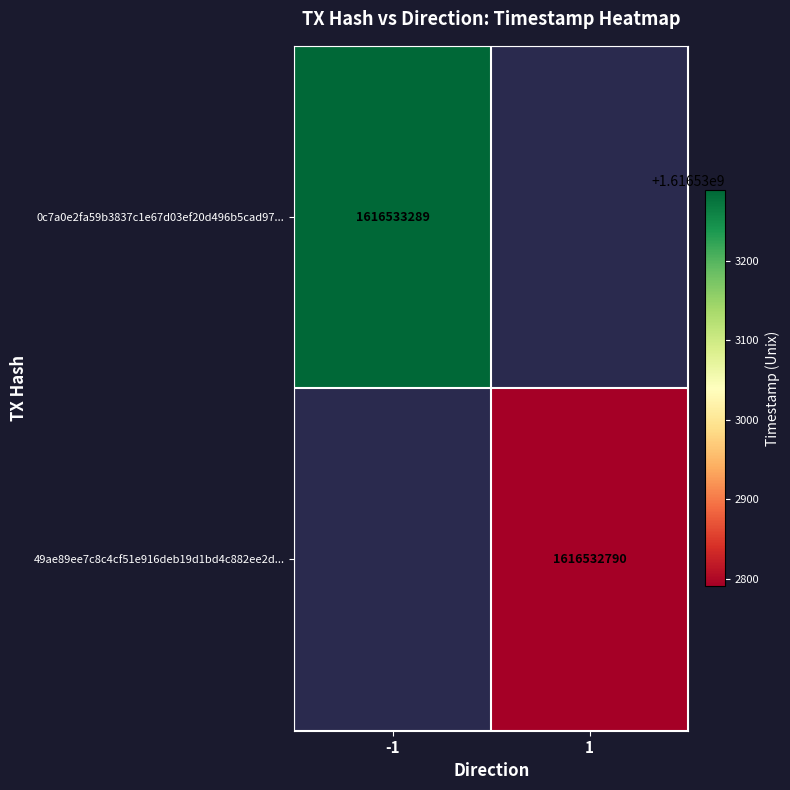

Which series has the largest total across all categories?

0c7a0e2fa59b3837c1e67d03ef20d496b5cad97